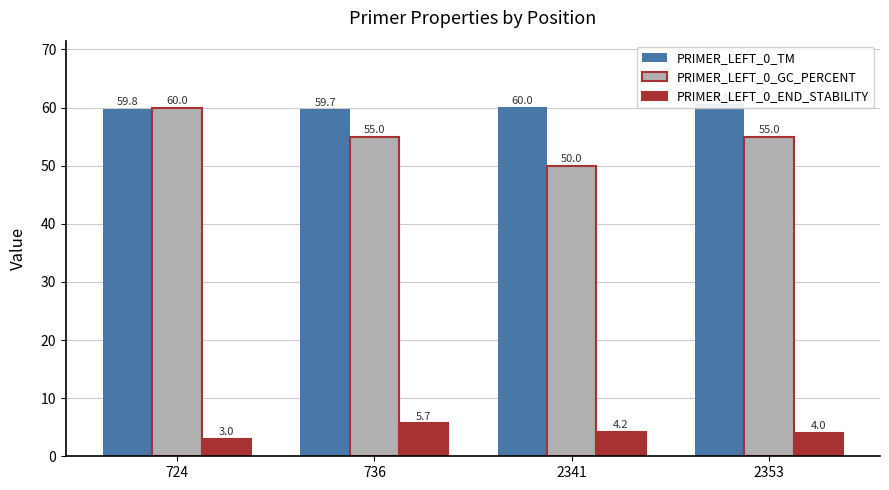

Which label corresponds to the largest value in the chart?

2353